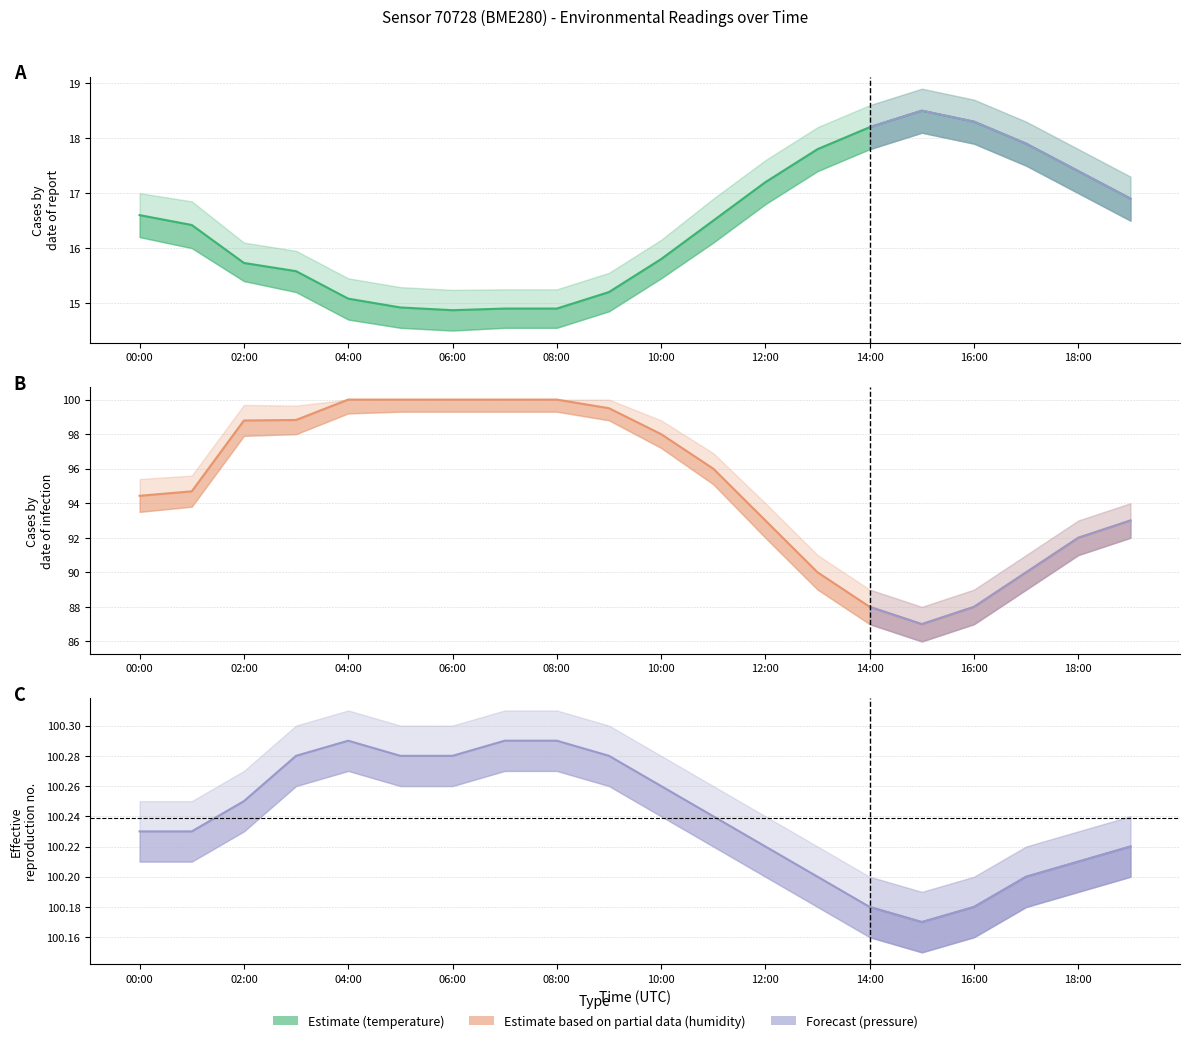

Which series has the widest spread of values?

humidity